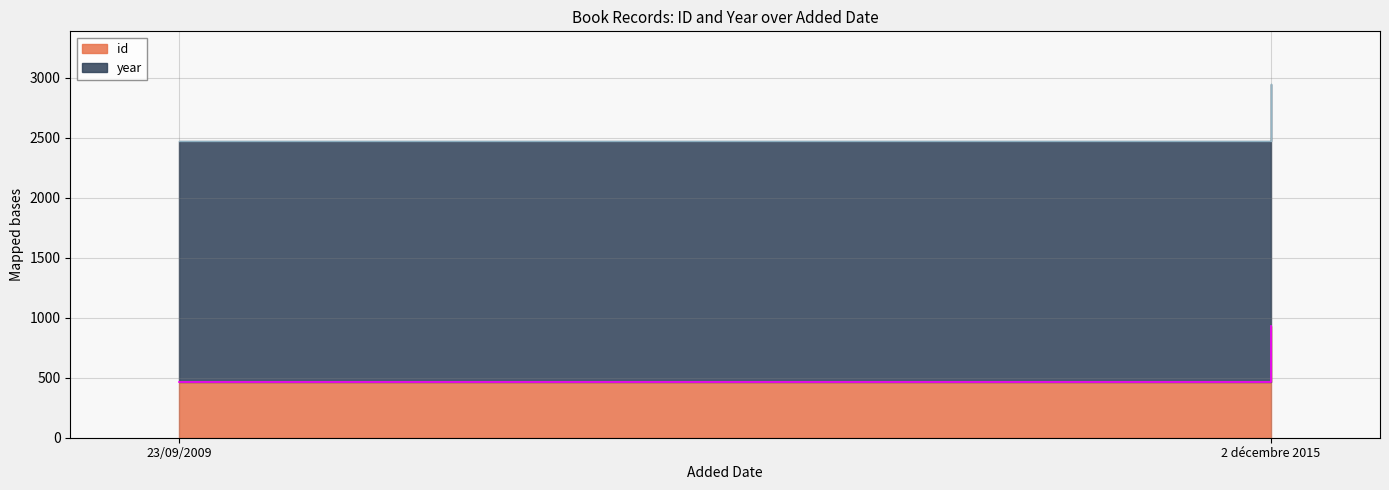

Does the chart display data point markers on the line(s)?

No